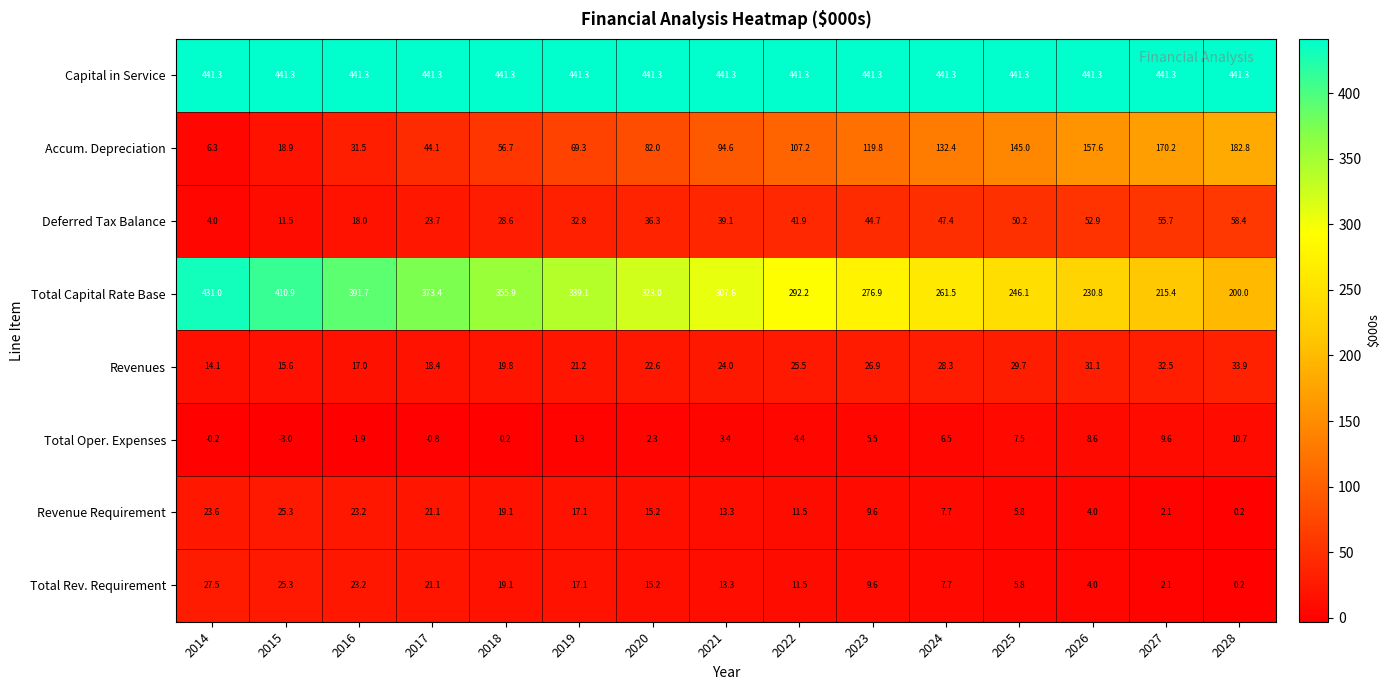

What is the smallest value displayed?

-3.0